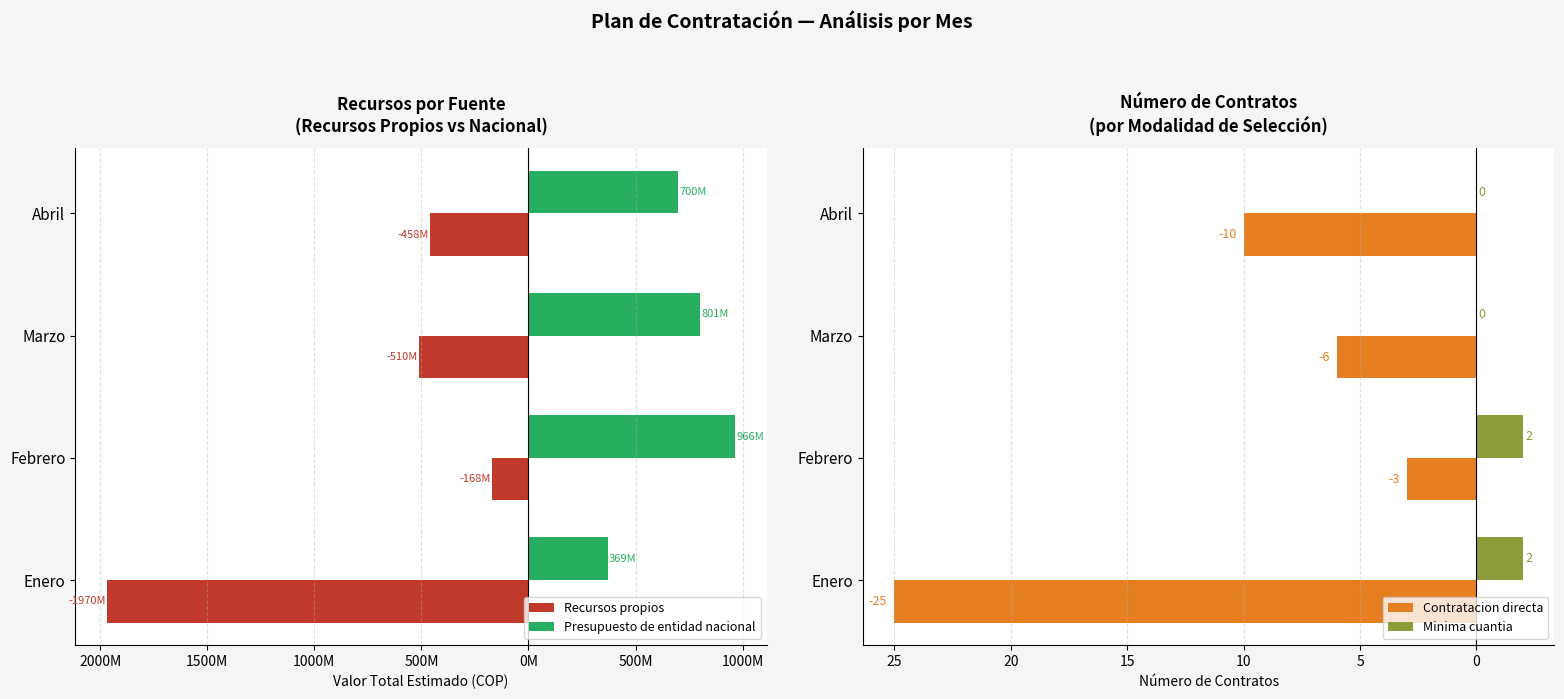

Which series changed the most between Enero and Febrero?

Recursos propios